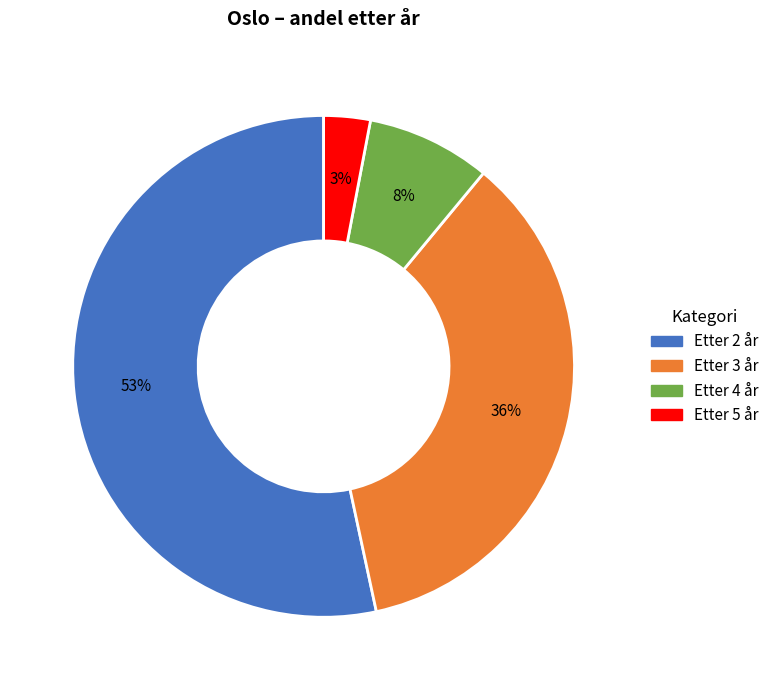

Count the number of slices in the pie.

4